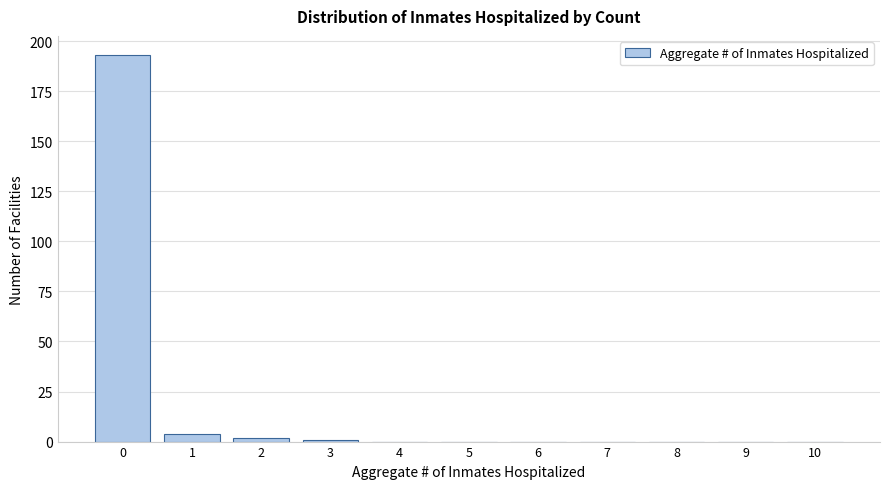

Reading left to right, transcribe all the data shown in this chart.

0=193	1=4	2=2	3=1	4=0	5=0	6=0	7=0	8=0	9=0	10=0